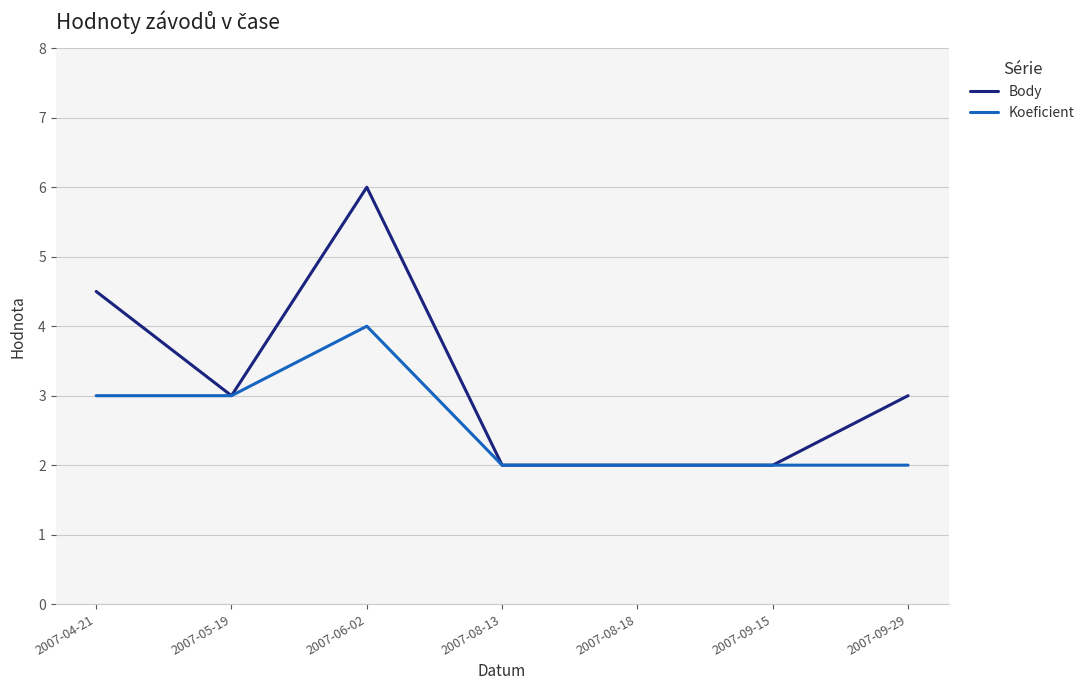

List the series in order of their overall mean, highest first.

Body, Koeficient